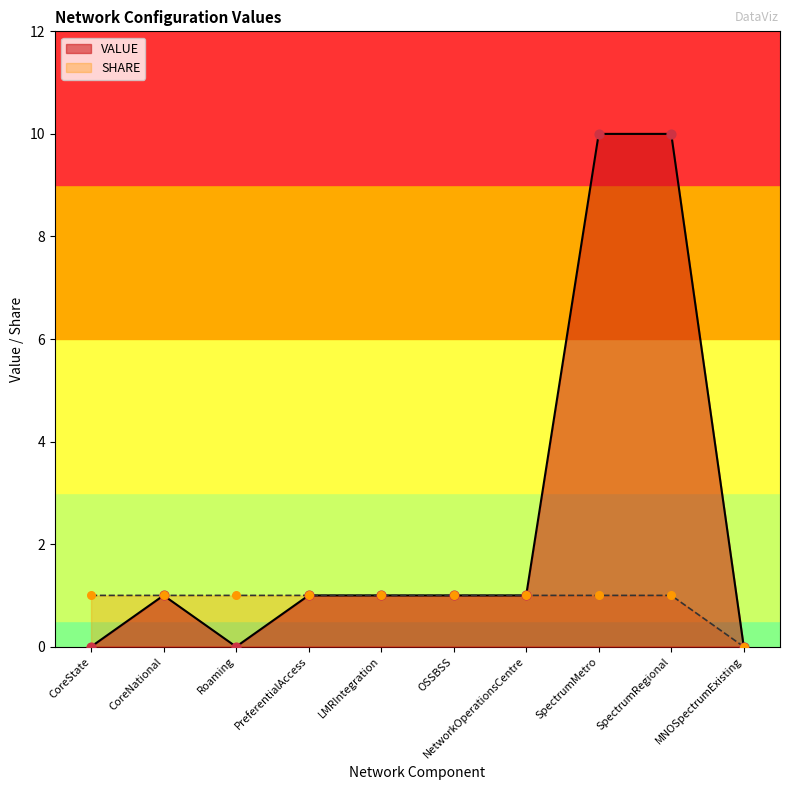

What is the total value across all series at SpectrumMetro?

11